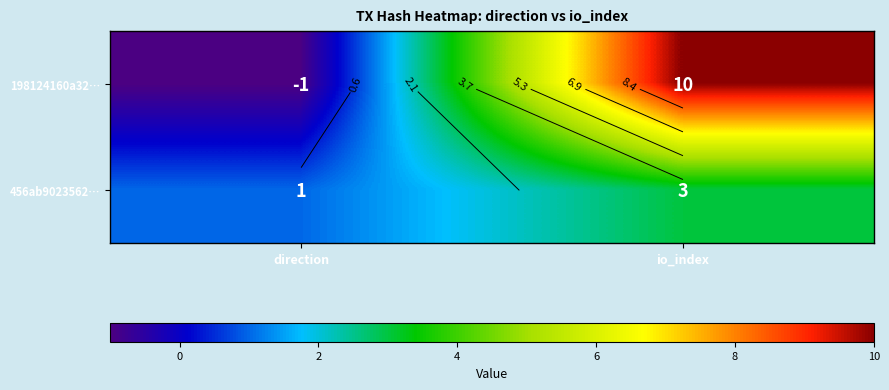

Count the 456ab9023562… values in the range 1 to 3.

2